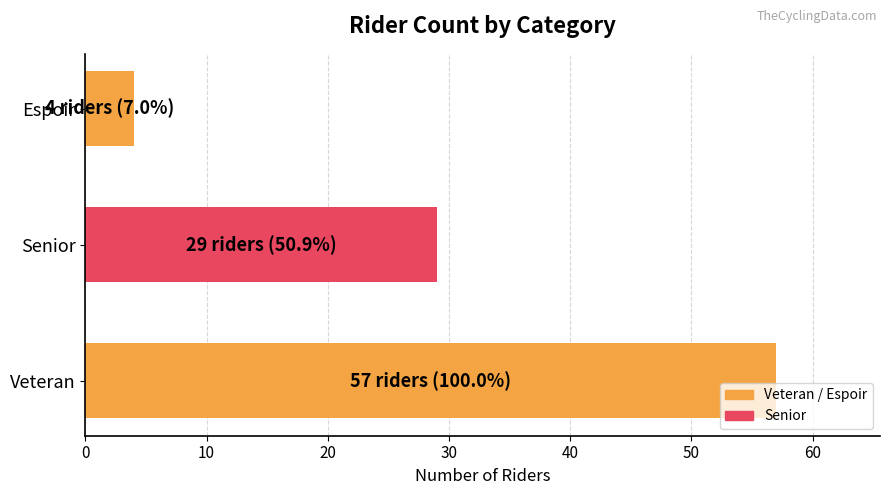

What is the difference between the second highest and minimum values?

25